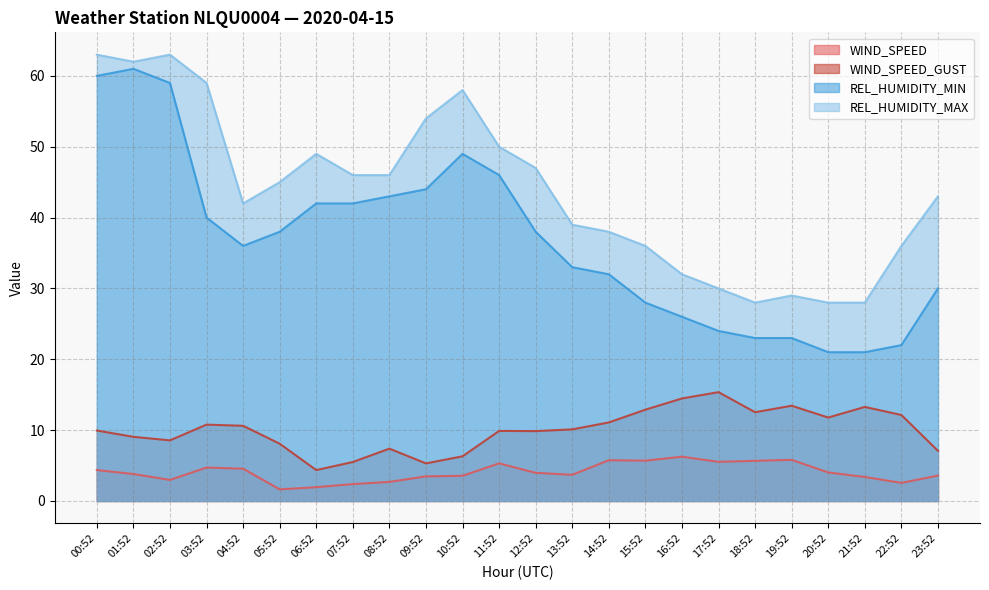

Which series has the largest total across all categories?

REL_HUMIDITY_MAX